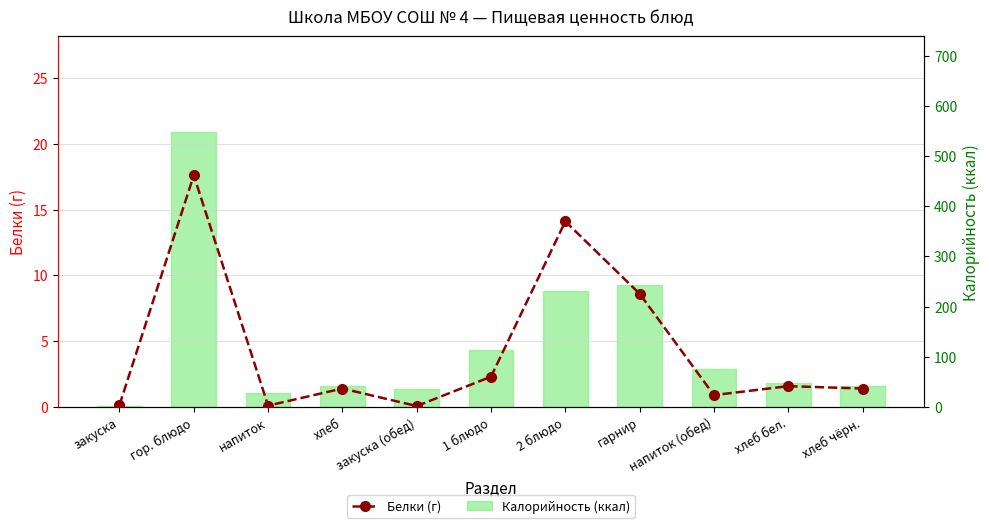

Which has a higher value, напиток (обед) or хлеб?

хлеб